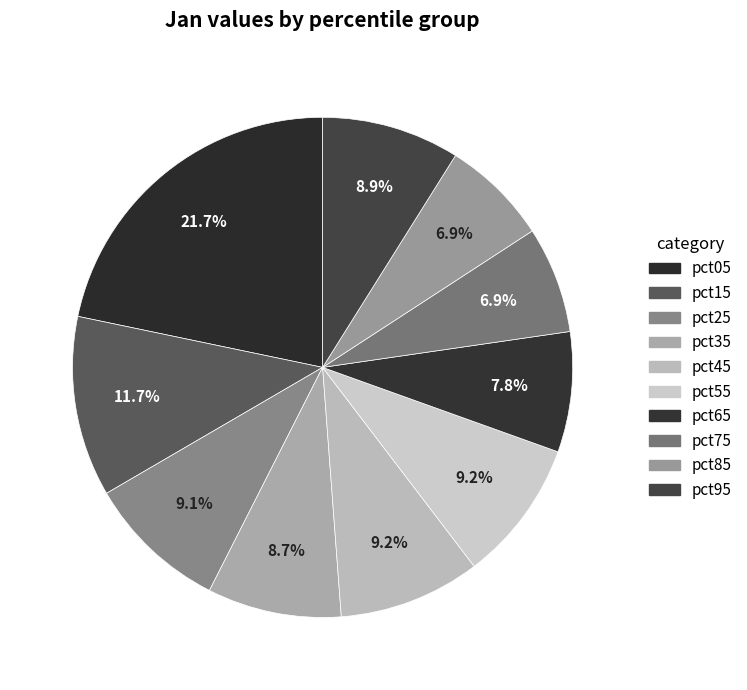

How many slices are in this pie chart?

10